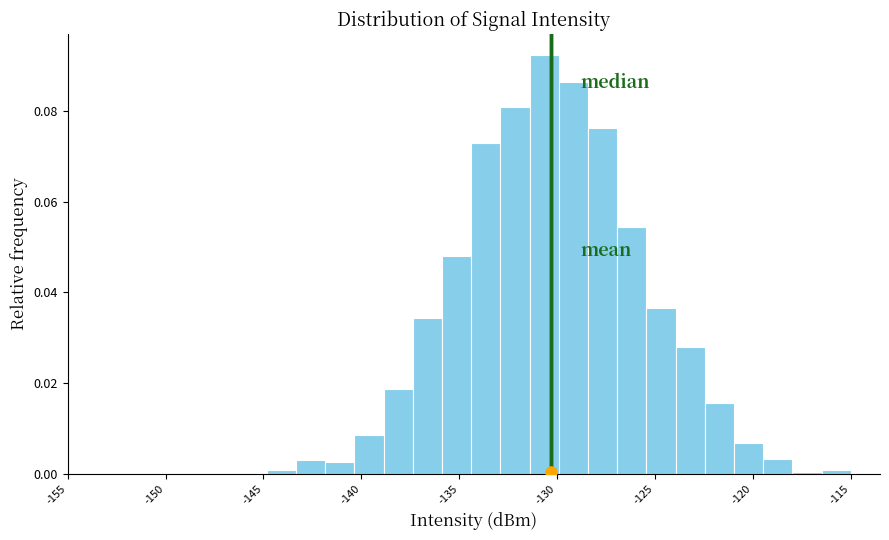

Read against the x-axis, roughly where is the centre of the tallest bar?

-130.5